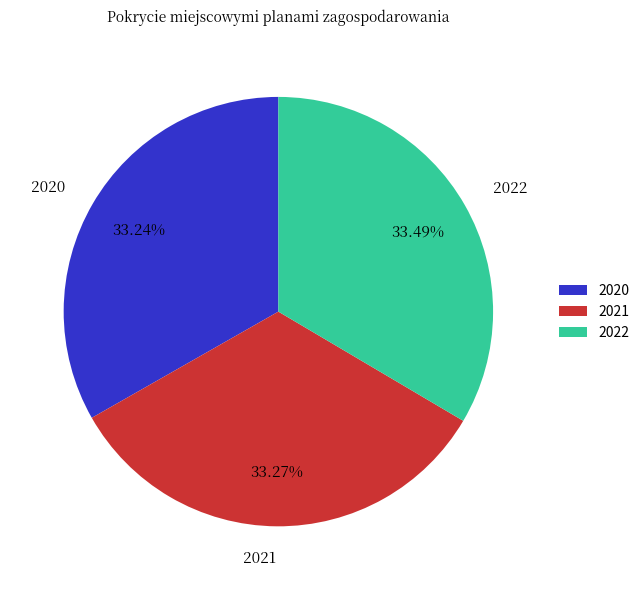

Is it true that 2022 is 21% of the pie?

False